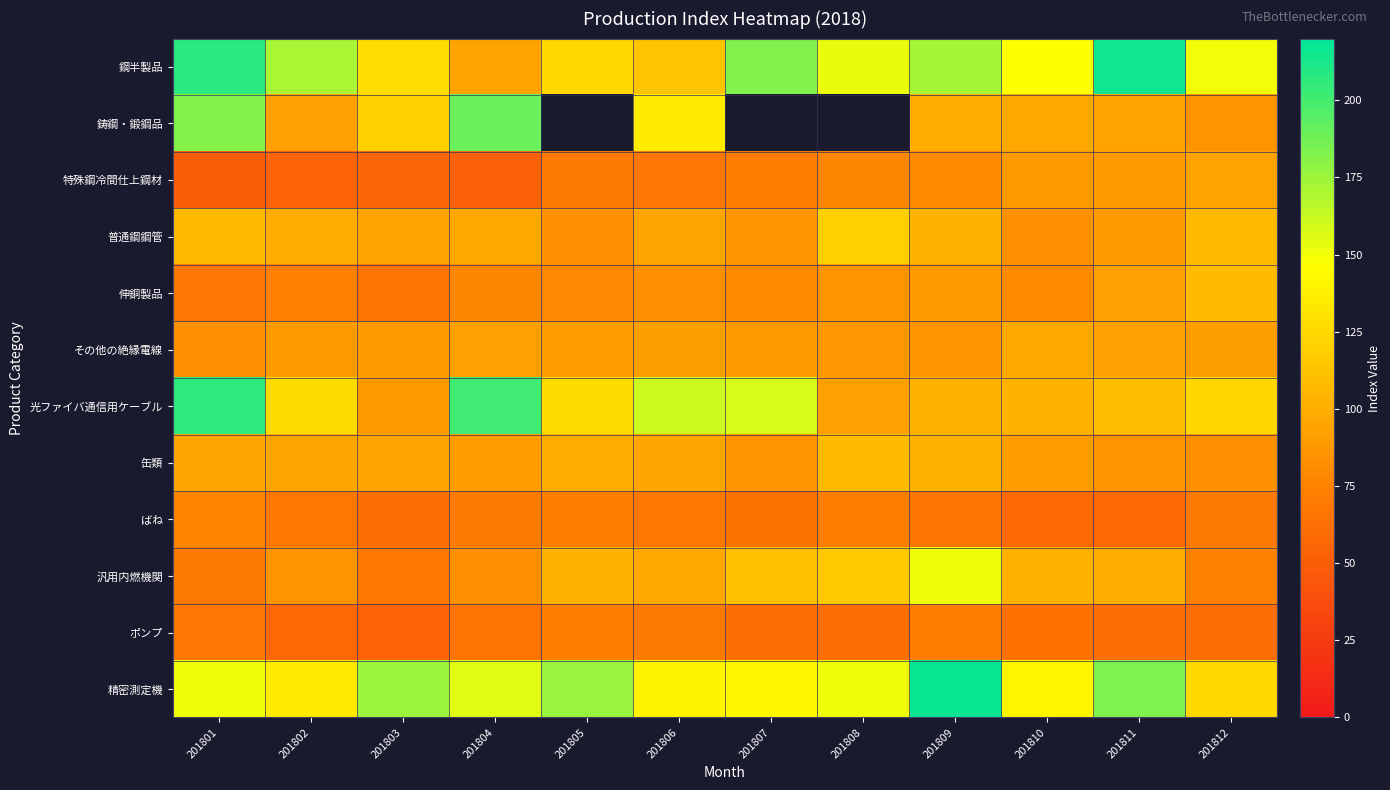

Rank the series by their maximum value, from highest to lowest.

精密測定機, 鋼半製品, 光ファイバ通信用ケーブル, 鋳鋼・鍛鋼品, 汎用内燃機関, 普通鋼鋼管, 伸銅製品, 缶類, その他の絶縁電線, 特殊鋼冷間仕上鋼材, ばね, ポンプ